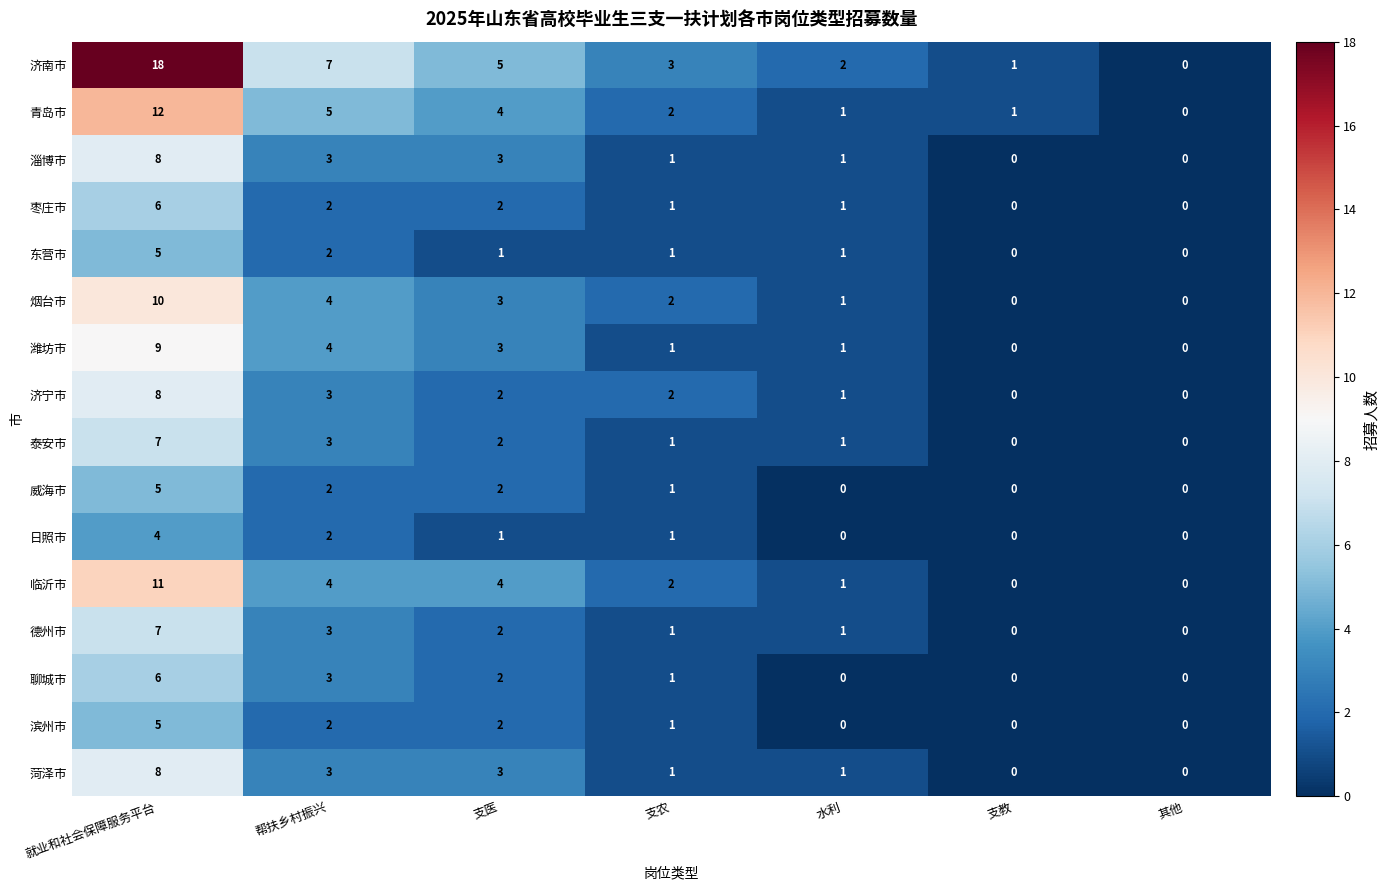

At which label does 淄博市 first exceed 1?

就业和社会保障服务平台